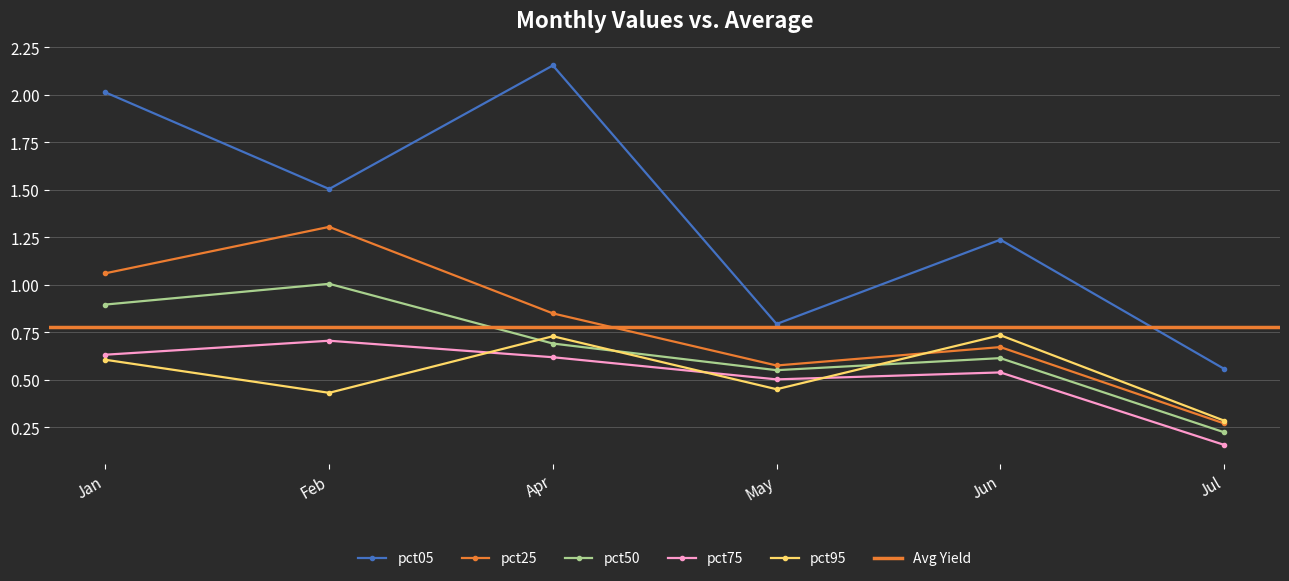

What position from the right is Apr?

4